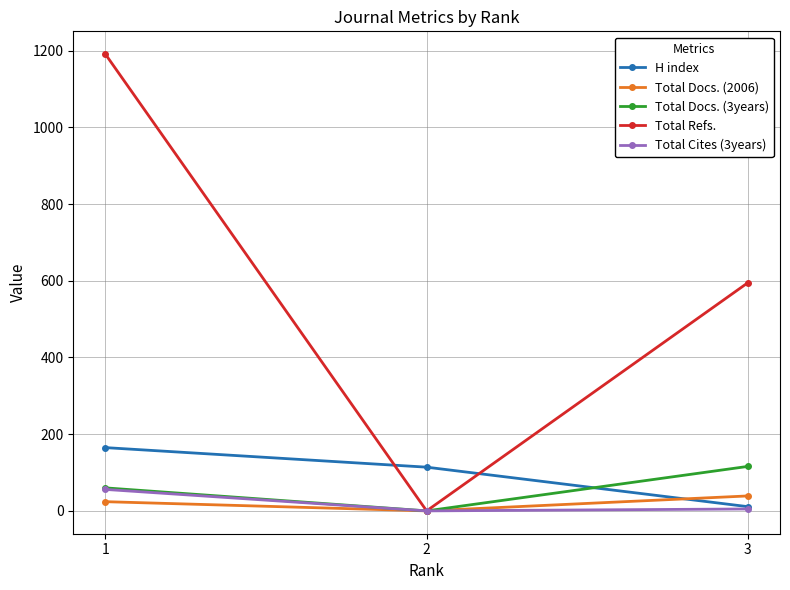

How many values in the H index series are below 114?

1